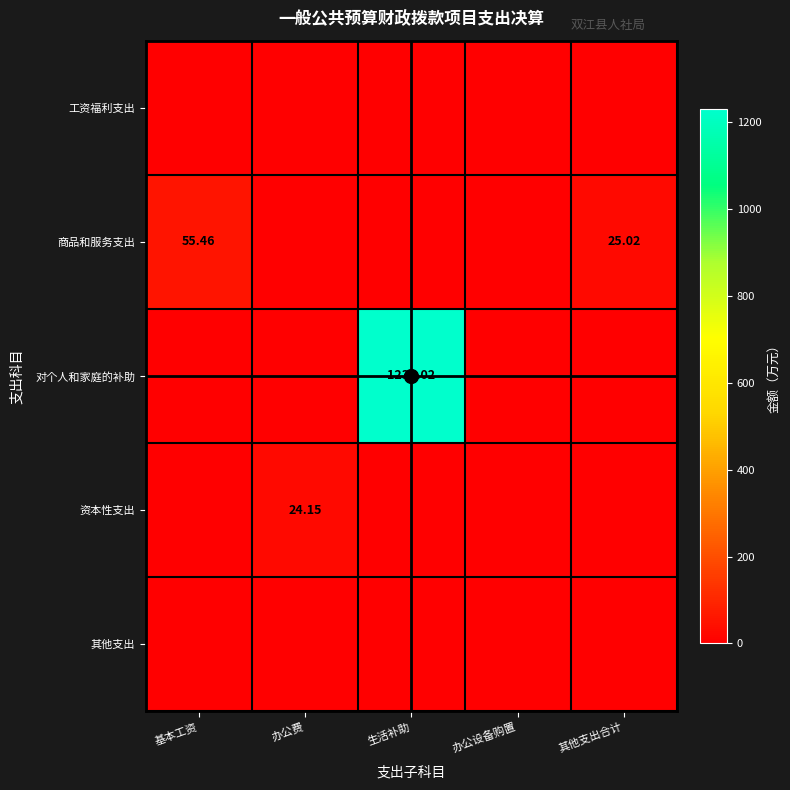

Which series has the largest range (max minus min)?

对个人和家庭的补助